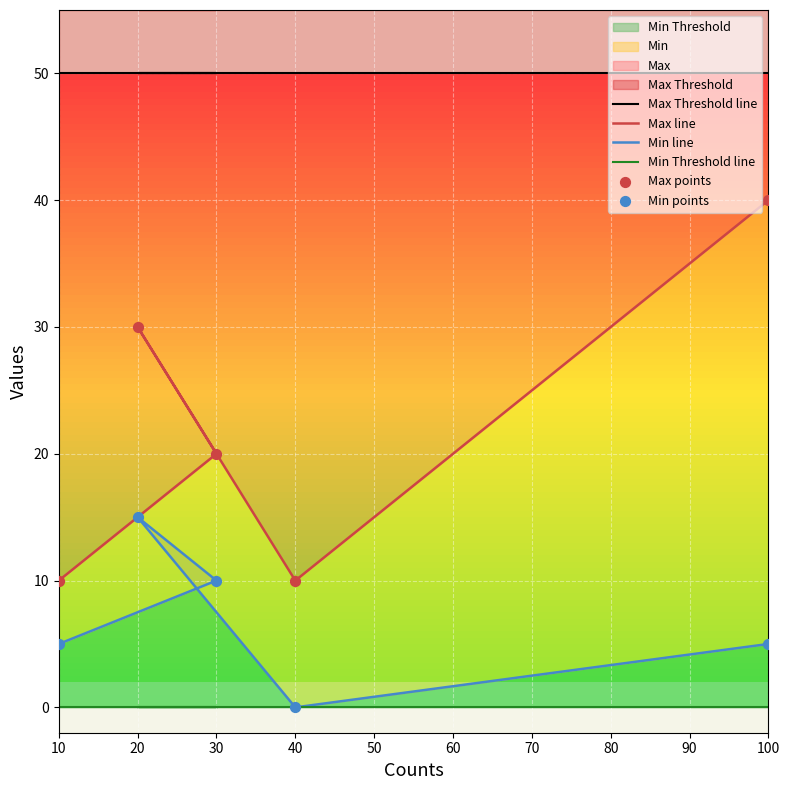

Is it true that Min Threshold equals 6 at 40?

False